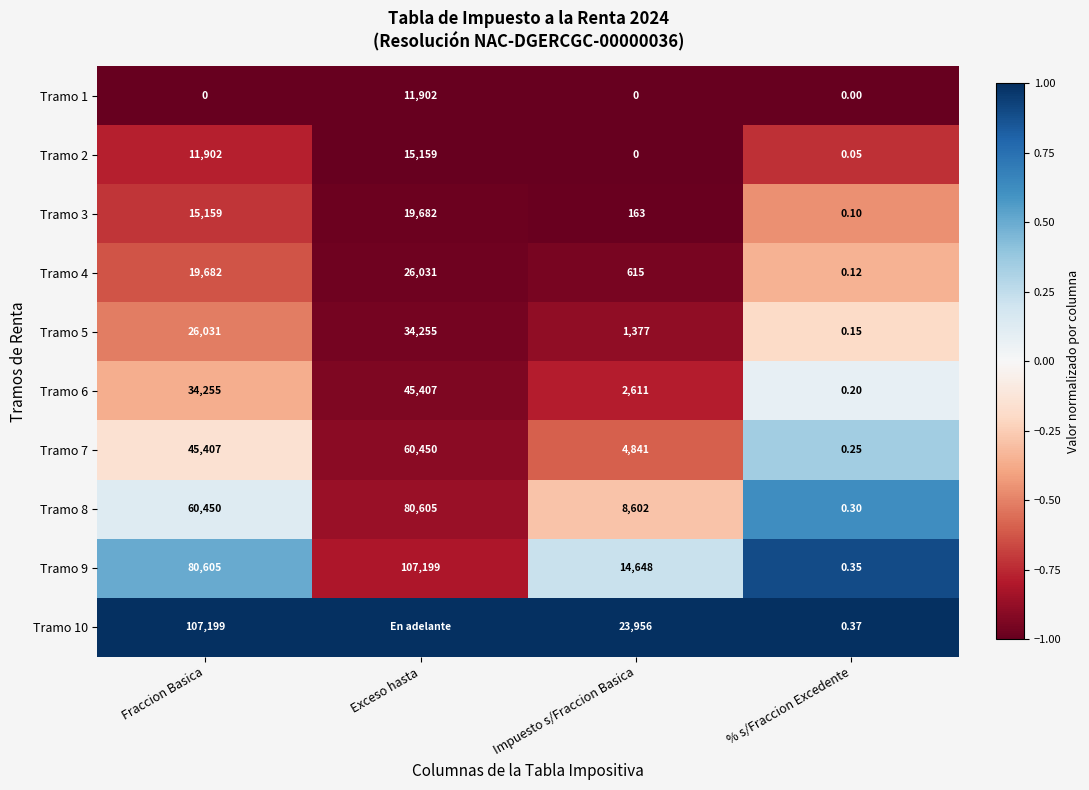

Rank the categories by Tramo 9 value from lowest to highest.

% s/Fraccion Excedente, Impuesto s/Fraccion Basica, Fraccion Basica, Exceso hasta